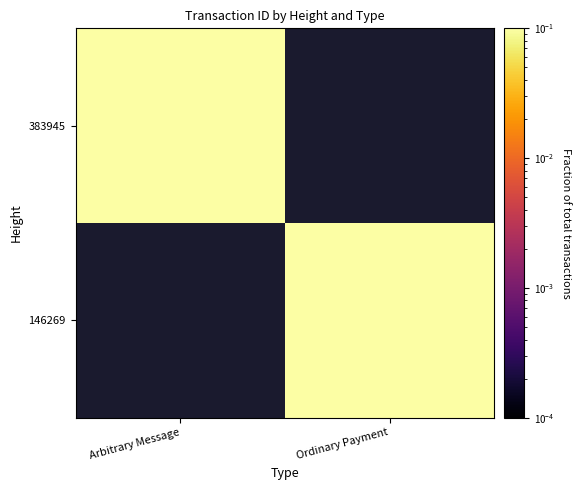

Rank the categories by 383945 value from highest to lowest.

Arbitrary Message, Ordinary Payment